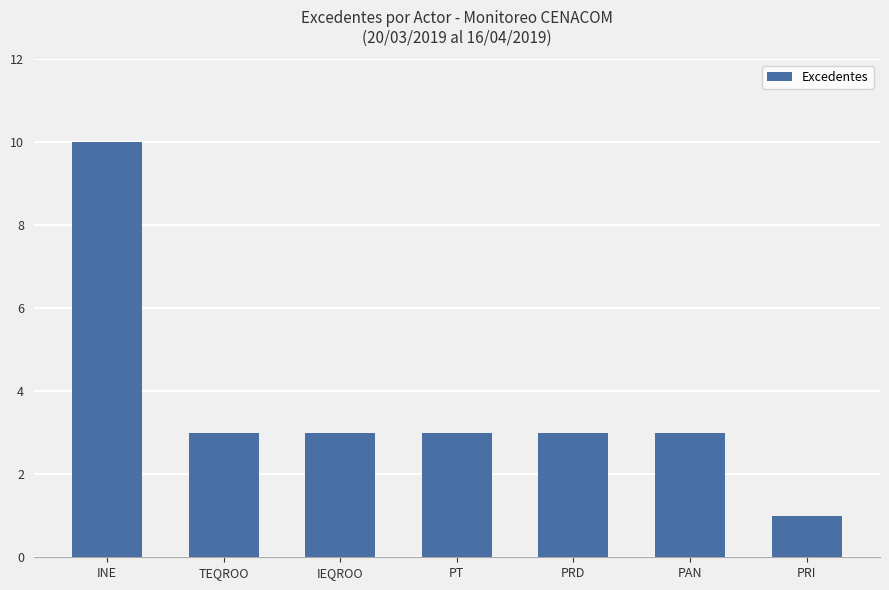

What is the change in value from INE to PRI?

-9